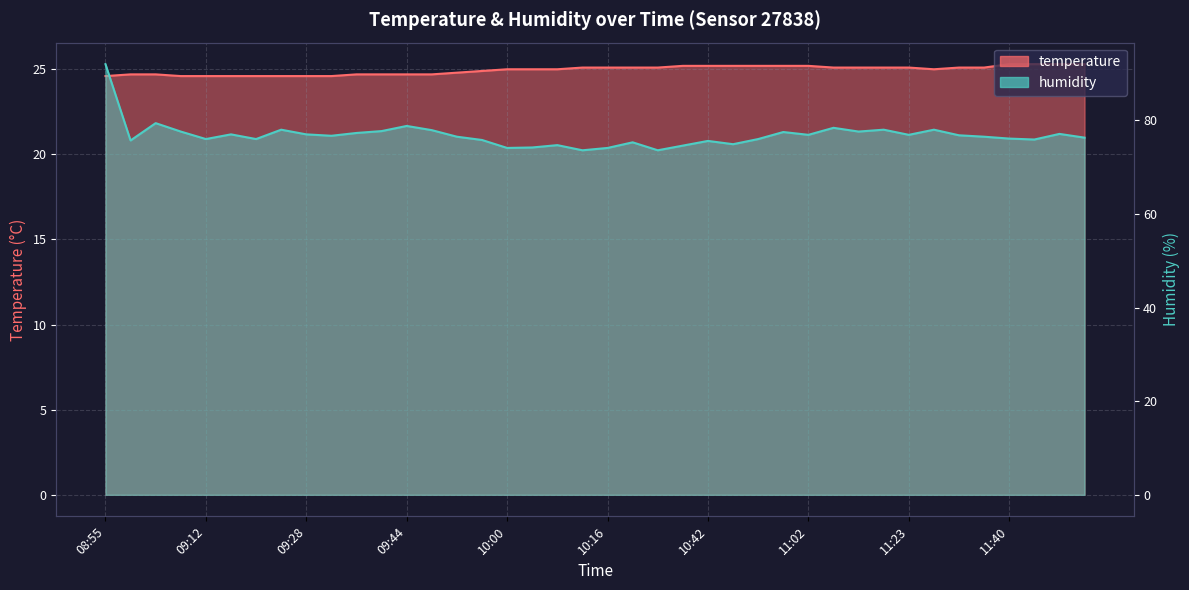

True or false: humidity and temperature intersect in this chart.

False